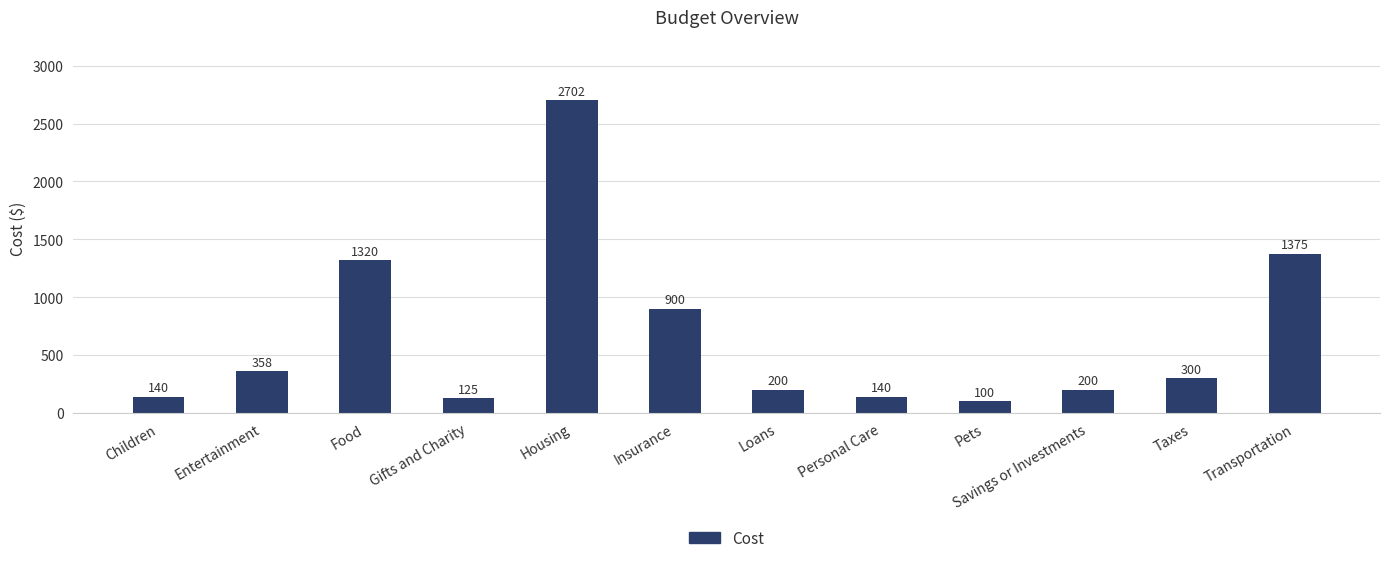

What is the change in value from Savings or Investments to Taxes?

+100